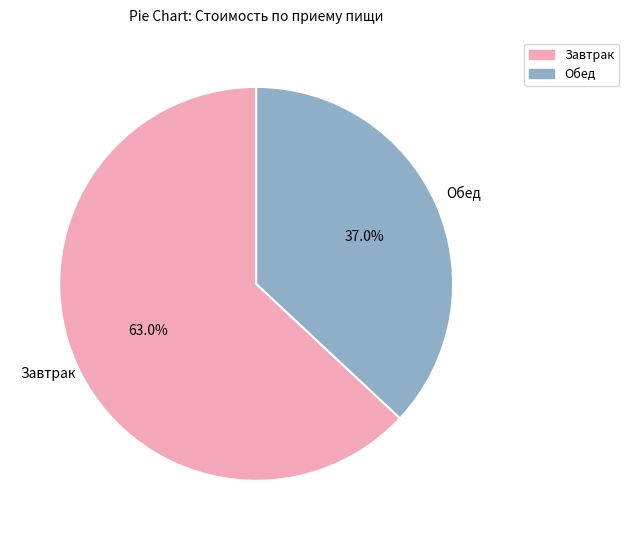

Which category has the biggest portion of the pie?

Завтрак